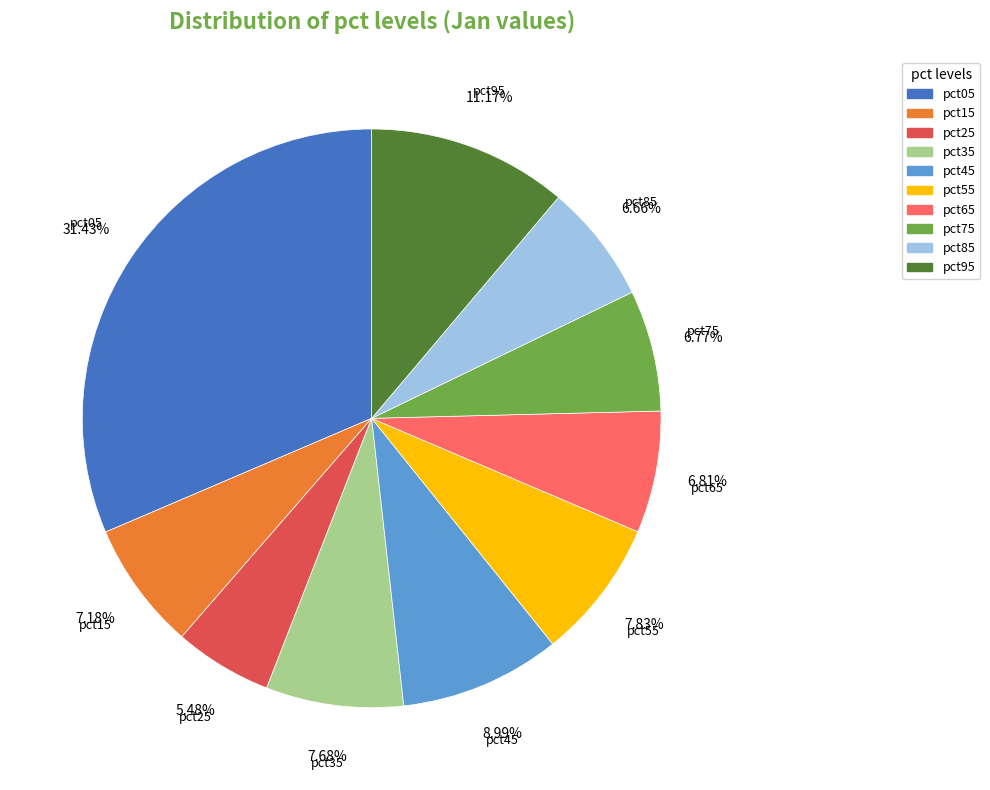

To the nearest percent, what percentage of the pie is pct65?

7%